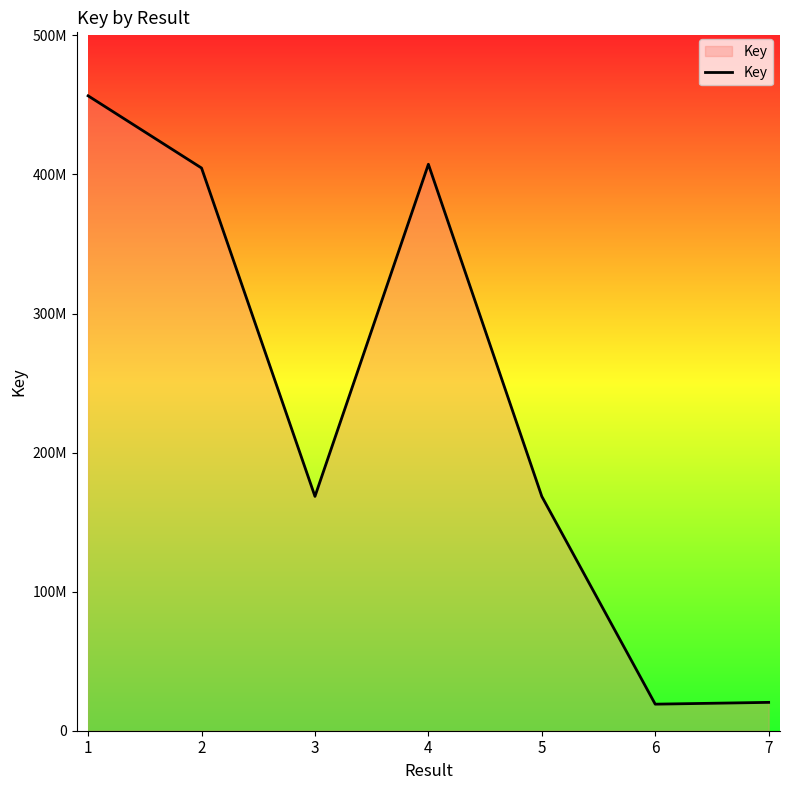

Reading left to right, list all the values displayed in this chart.

456574459	404658077	168523807	407357076	168488454	19097502	20387100